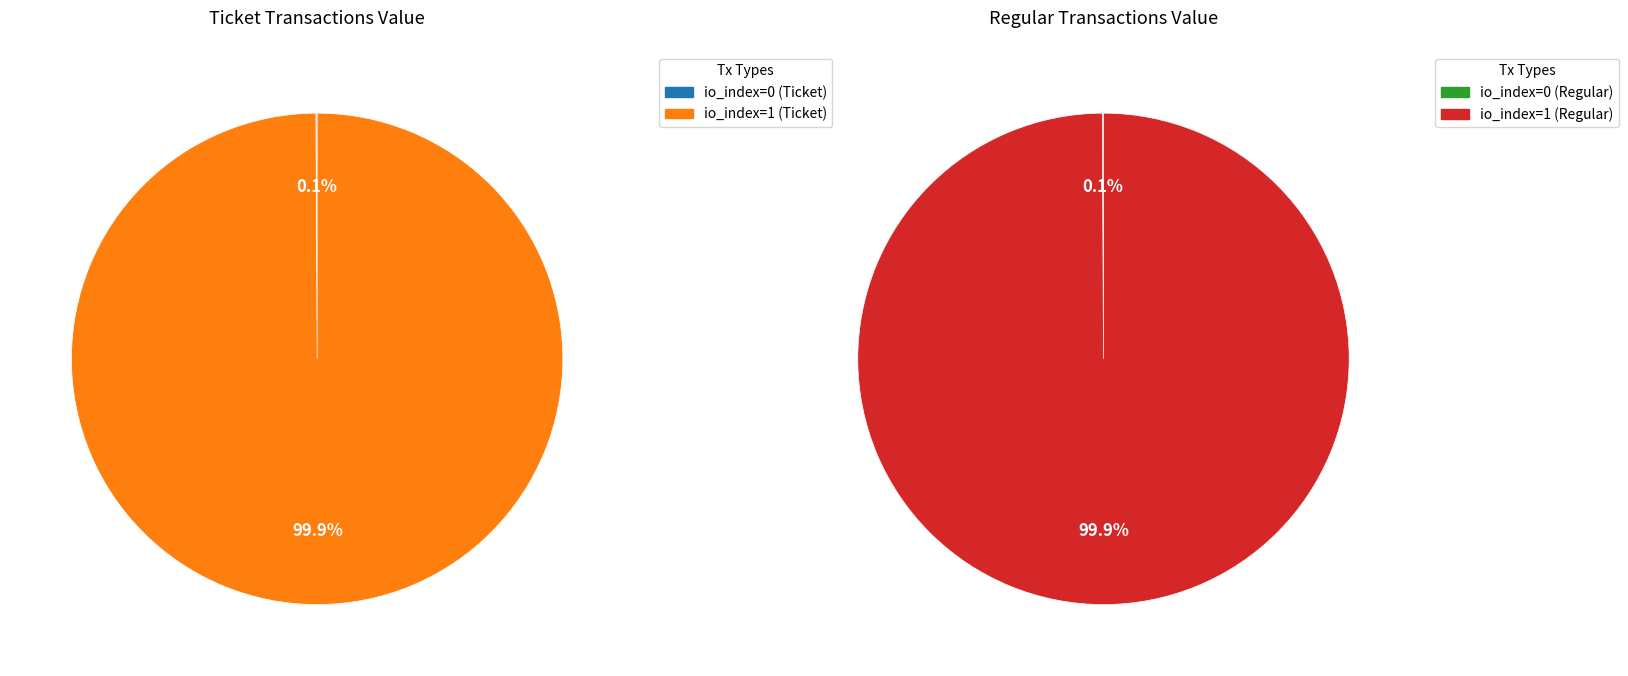

Which has a higher value, Regular (io_index=0) or Ticket (io_index=0)?

Regular (io_index=0)